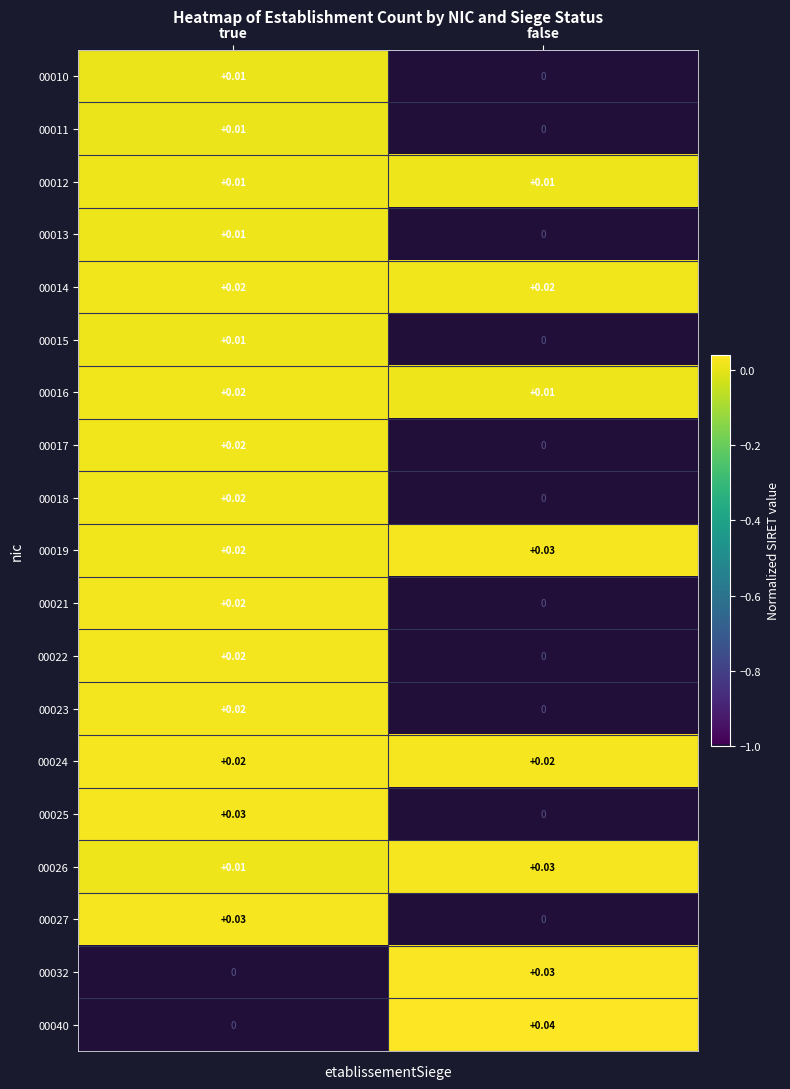

At which label is 00025 closest to 0?

false